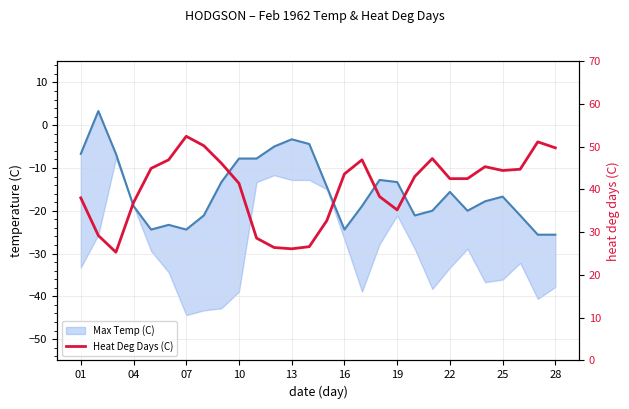

Reading left to right, list all the values displayed in this chart.

Max Temp (C): -6.7	3.3	-6.7	-18.9	-24.4	-23.3	-24.4	-21.1	-13.3	-7.8	-7.8	-5.0	-3.3	-4.4	-14.4	-24.4	-18.9	-12.8	-13.3	-21.1	-20.0	-15.6	-20.0	-17.8	-16.7	-21.1	-25.6	-25.6
Heat Deg Days (C): 38.0	29.2	25.3	36.9	44.9	46.9	52.4	50.2	46.1	41.4	28.6	26.4	26.1	26.6	32.7	43.6	46.9	38.3	35.2	43.0	47.2	42.5	42.5	45.3	44.4	44.7	51.1	49.7